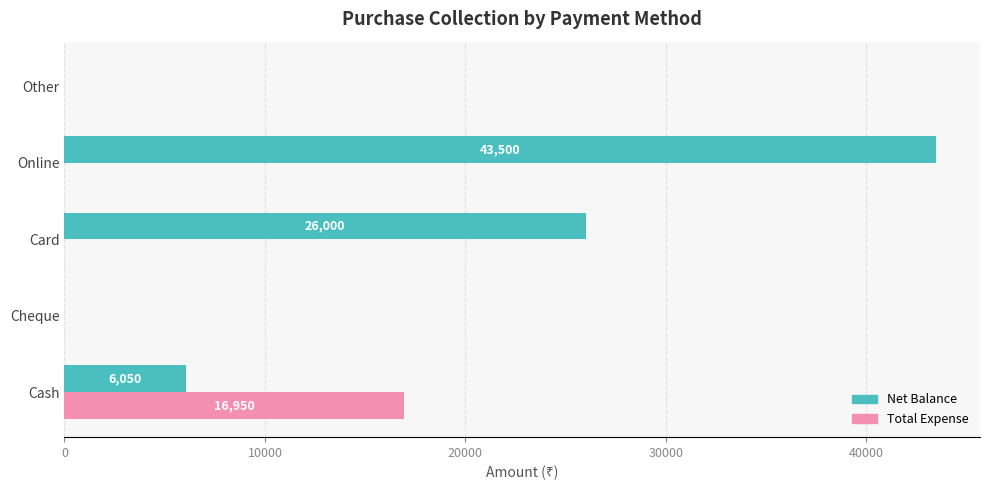

Which series has the largest total across all categories?

Net Balance